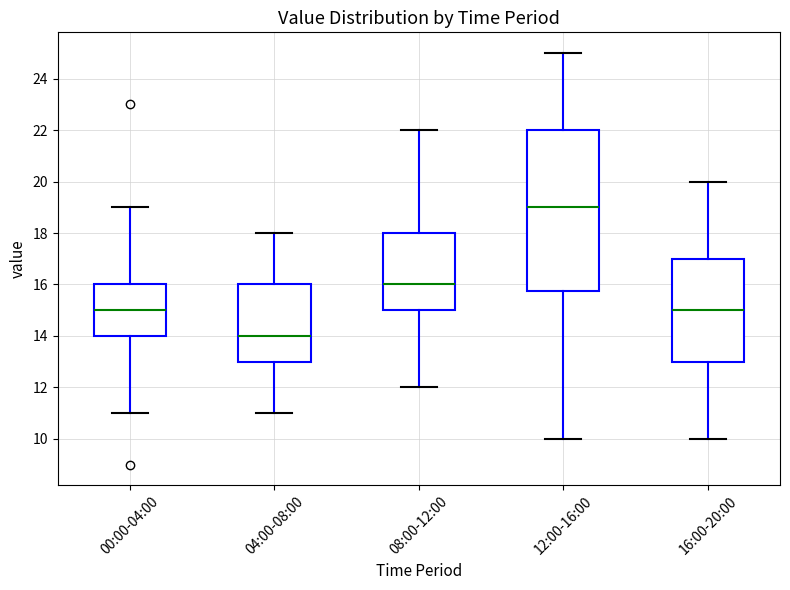

Which box has the highest median line?

12:00-16:00